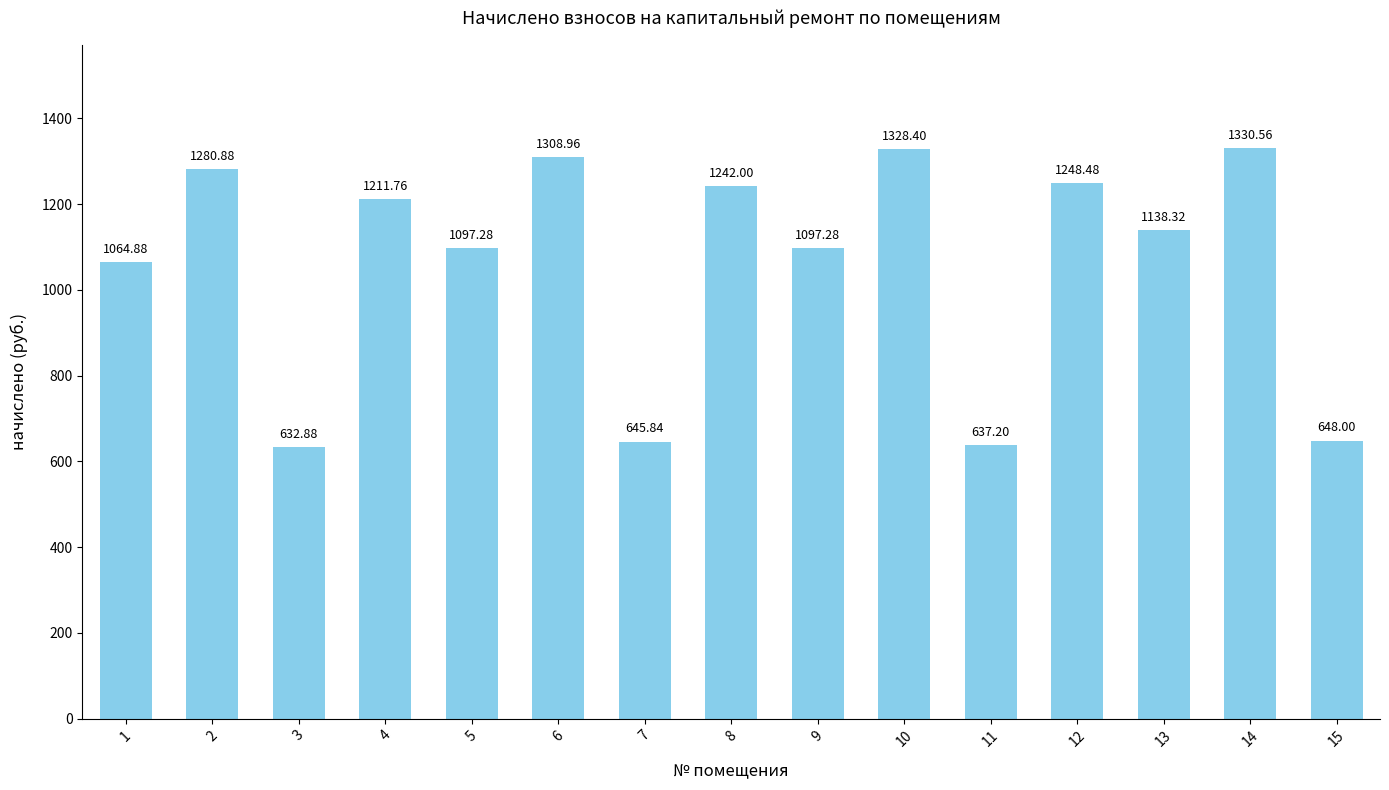

Which has a higher value, 4 or 3?

4